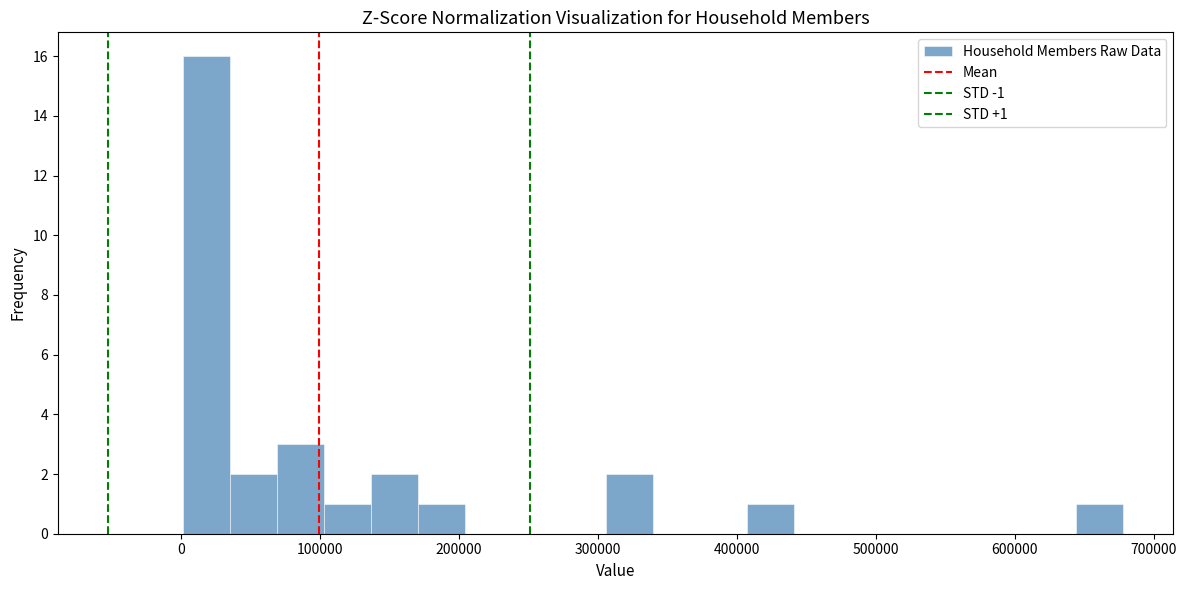

Around what value on the x-axis is the tallest bar? Give the approximate position of its centre, as read against the axis.

20000